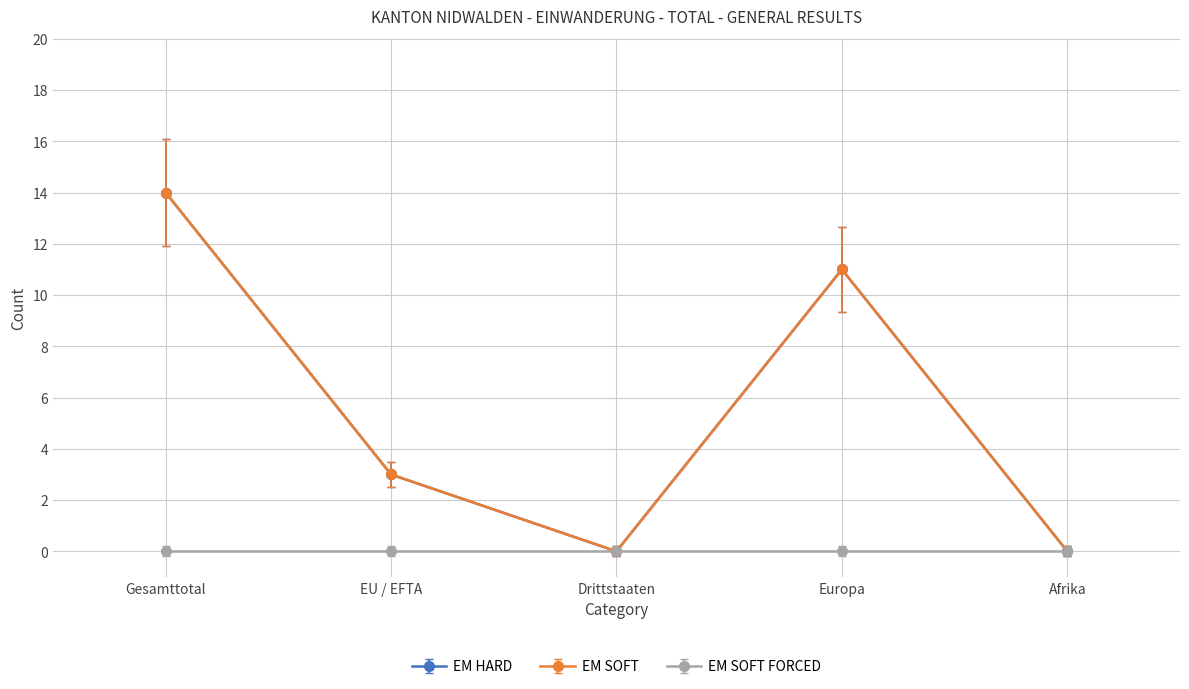

What position from the left is EU / EFTA?

2